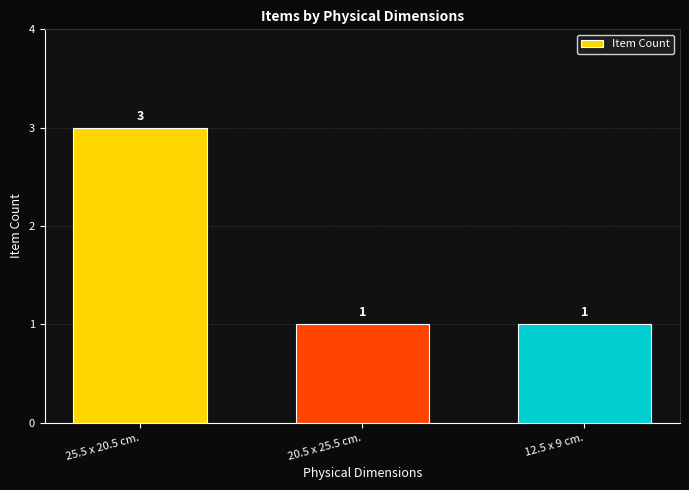

What is the maximum value shown in the chart?

3